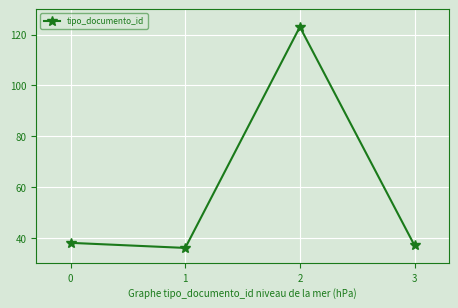

What is the sum of the values at 3 and 0?

75